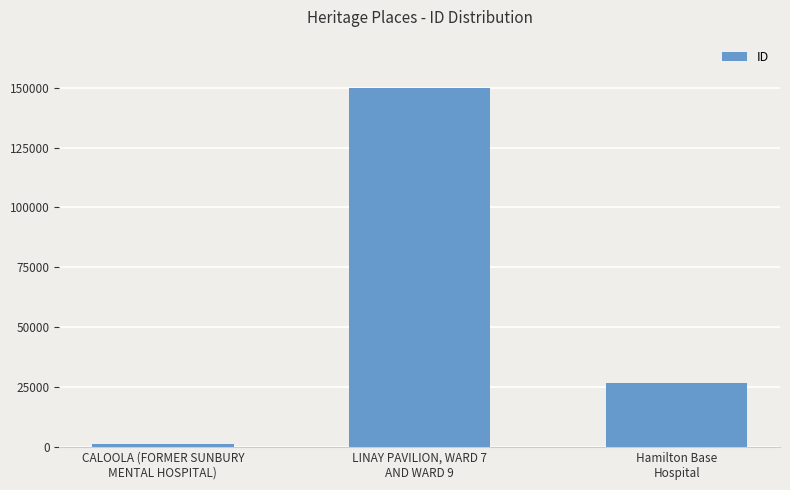

What position from the left is LINAY PAVILION, WARD 7
AND WARD 9?

2